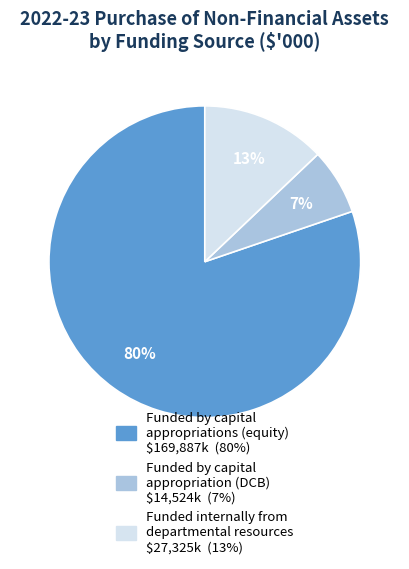

Combined, do Funded by capital appropriations (equity) and Funded by capital appropriation (DCB) account for over 50%?

Yes